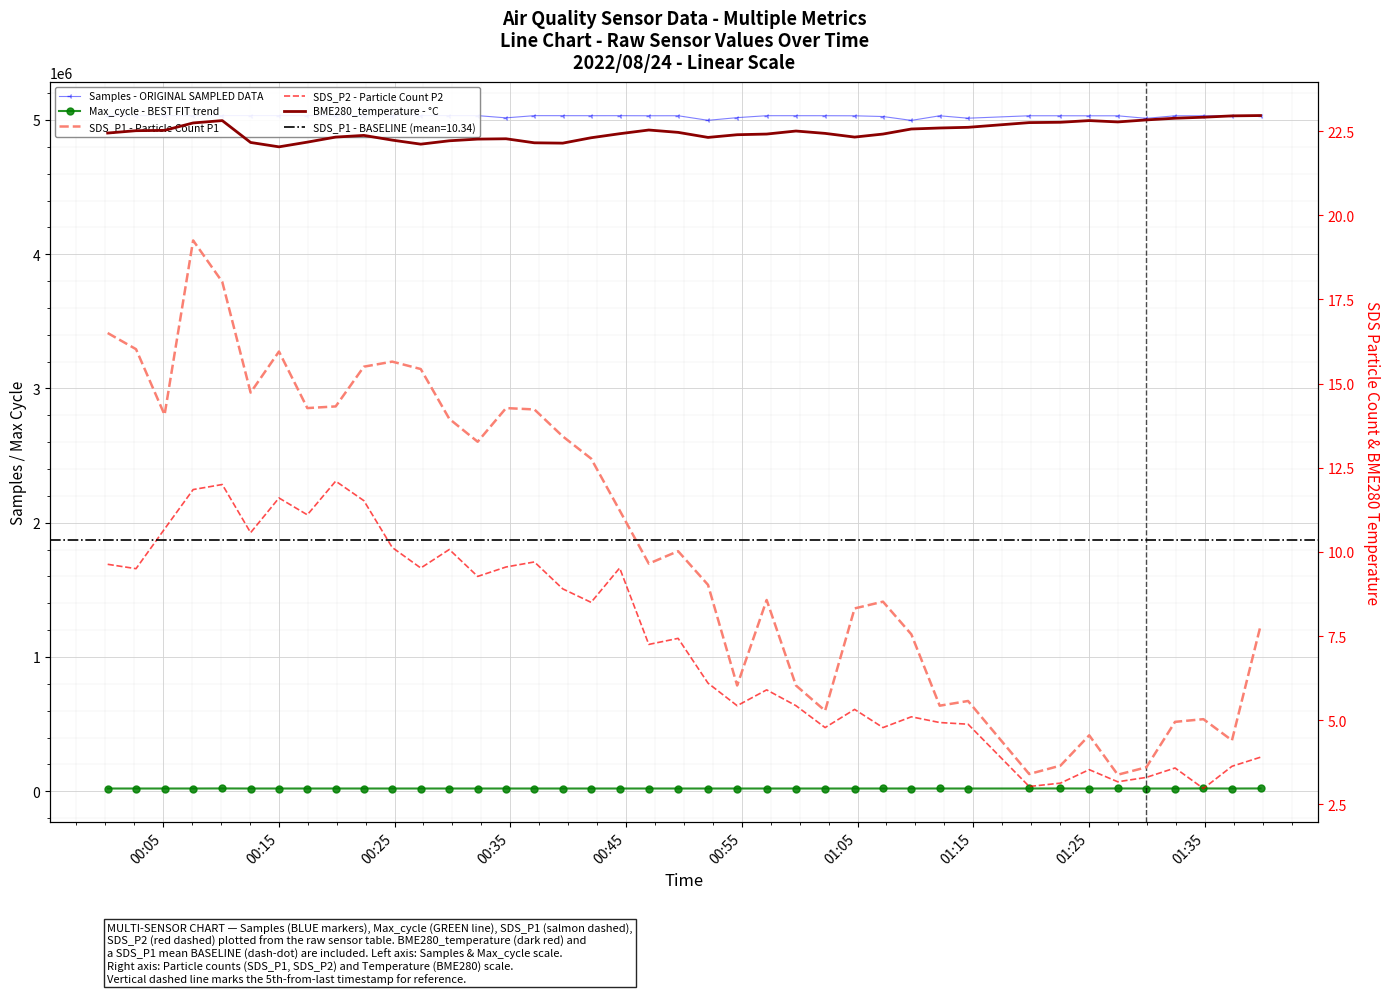

True or false: Max_cycle - BEST FIT trend has a value of 27174.4 at 14.

False